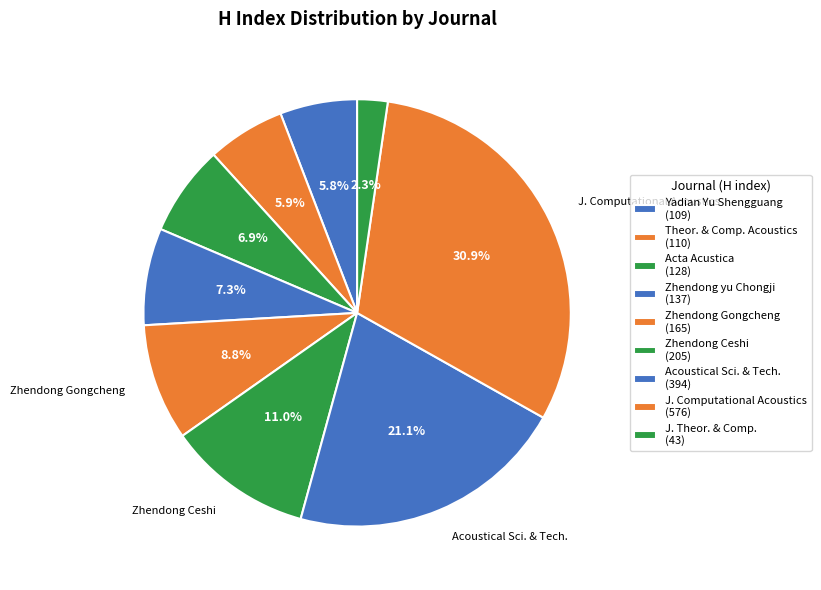

What is the smallest slice in the pie chart?

J. Theor. & Comp. (43)